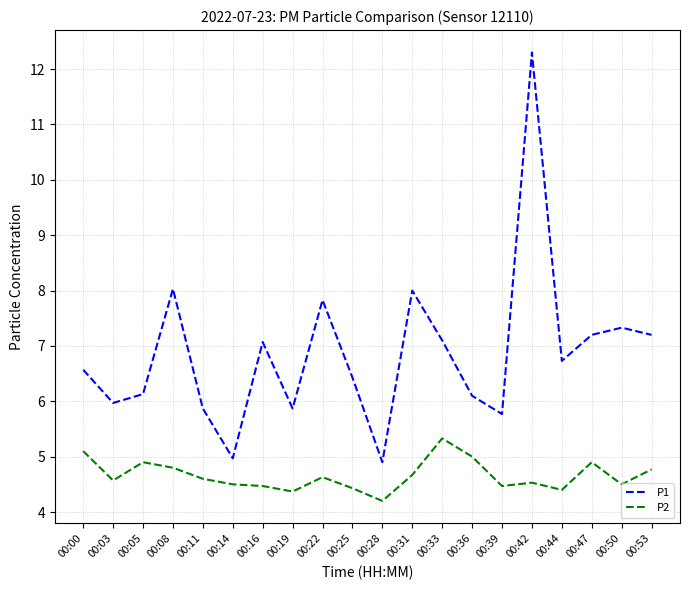

True or false: P2 and P1 intersect in this chart.

False